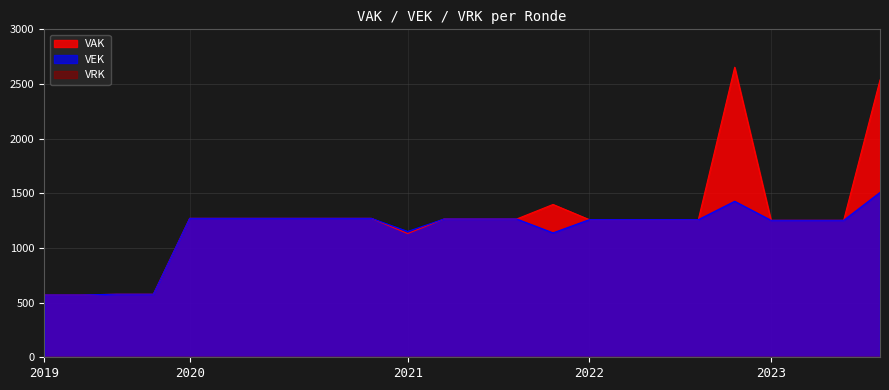

What is the lowest value of the VEK series?

570